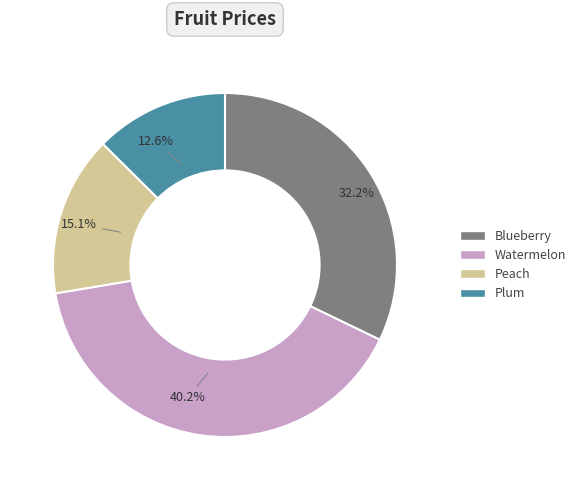

How much of the chart is everything except Blueberry?

67.8%